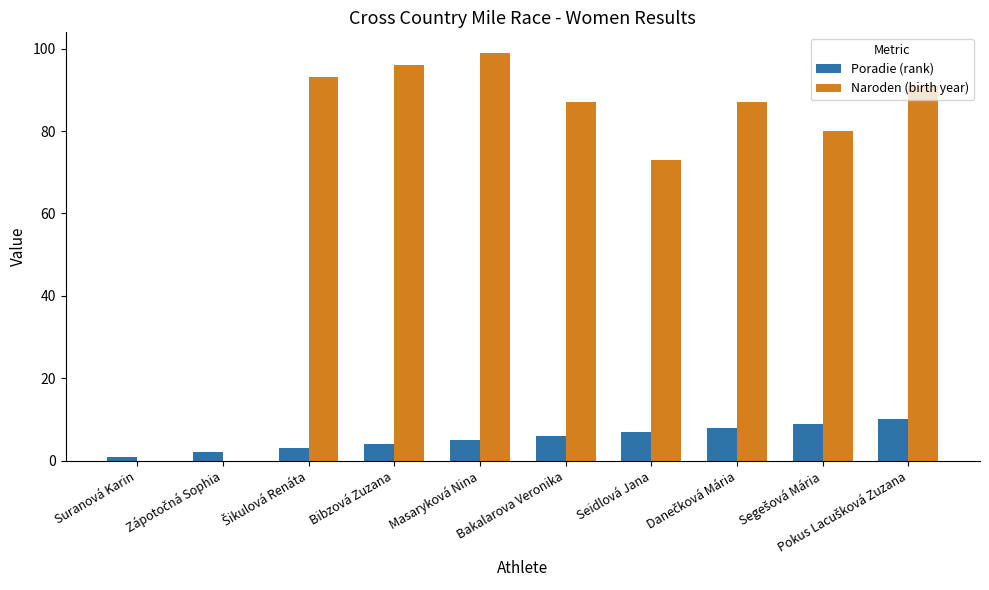

At which category is the sum across all series the highest?

Masaryková Nina